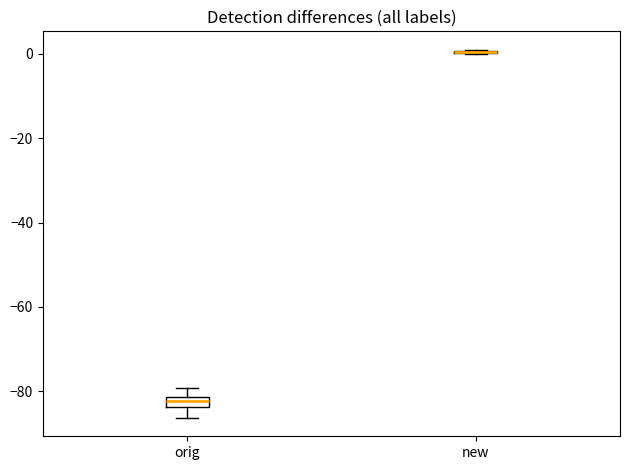

Where is the lower edge of the box for orig on the y-axis? The values are not printed on the chart, so give them approximately, as read against the axis.

-84